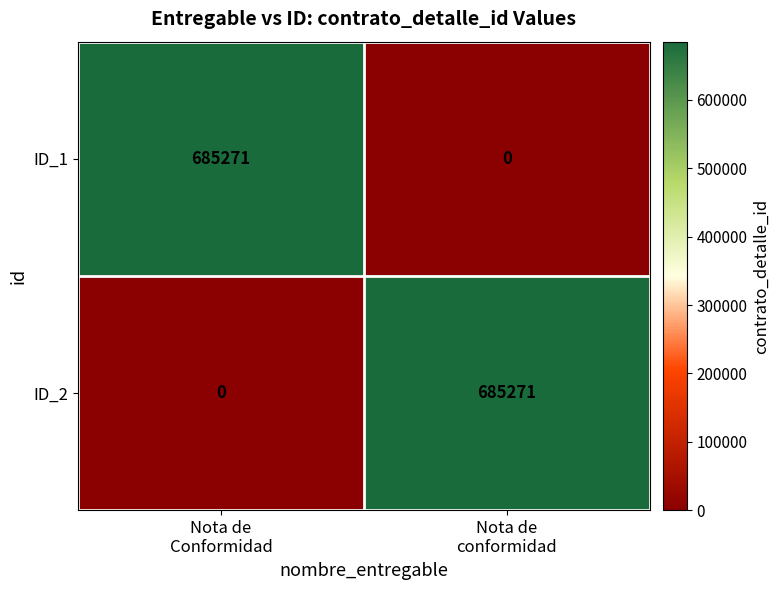

What is the difference between the maximum and minimum values in the ID_2 series?

685271